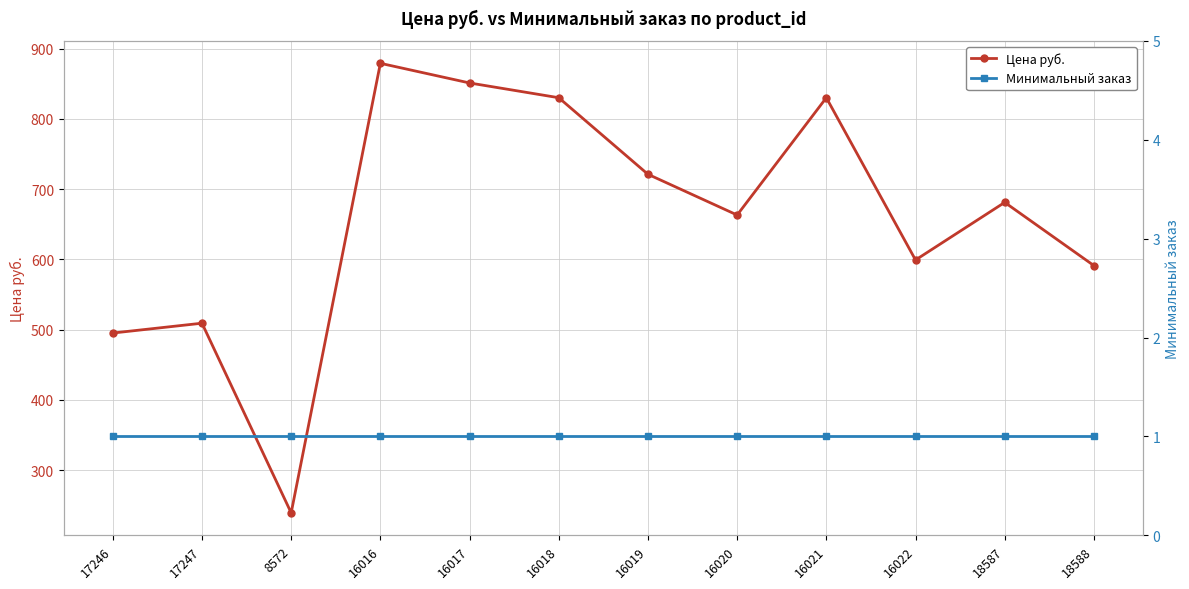

At which category is the sum across all series the highest?

16016